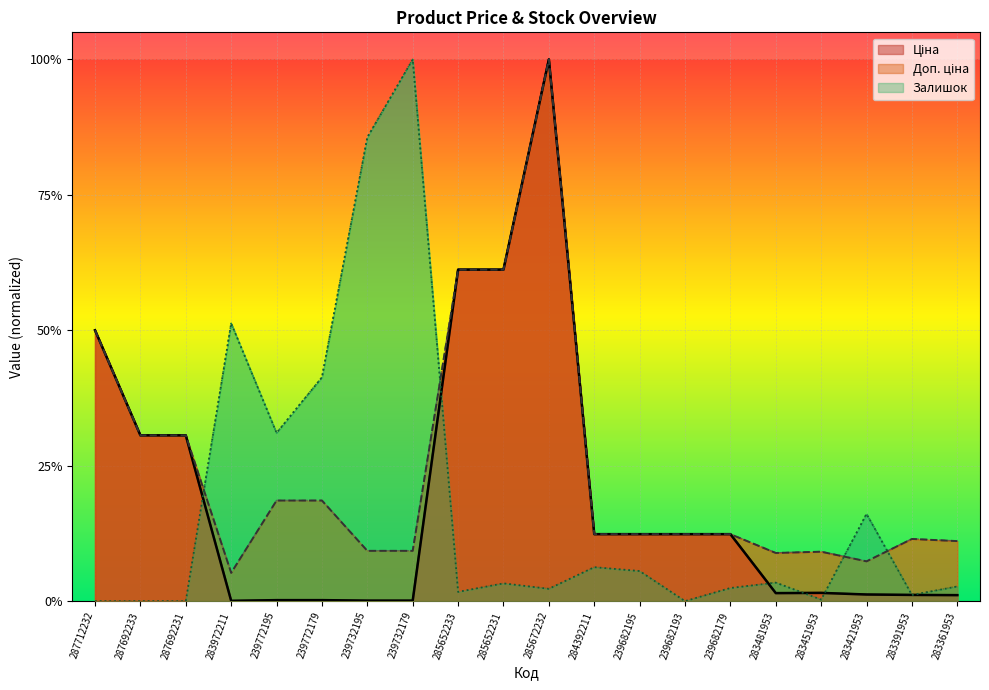

What is the label of the 9th point from the left?

285652233